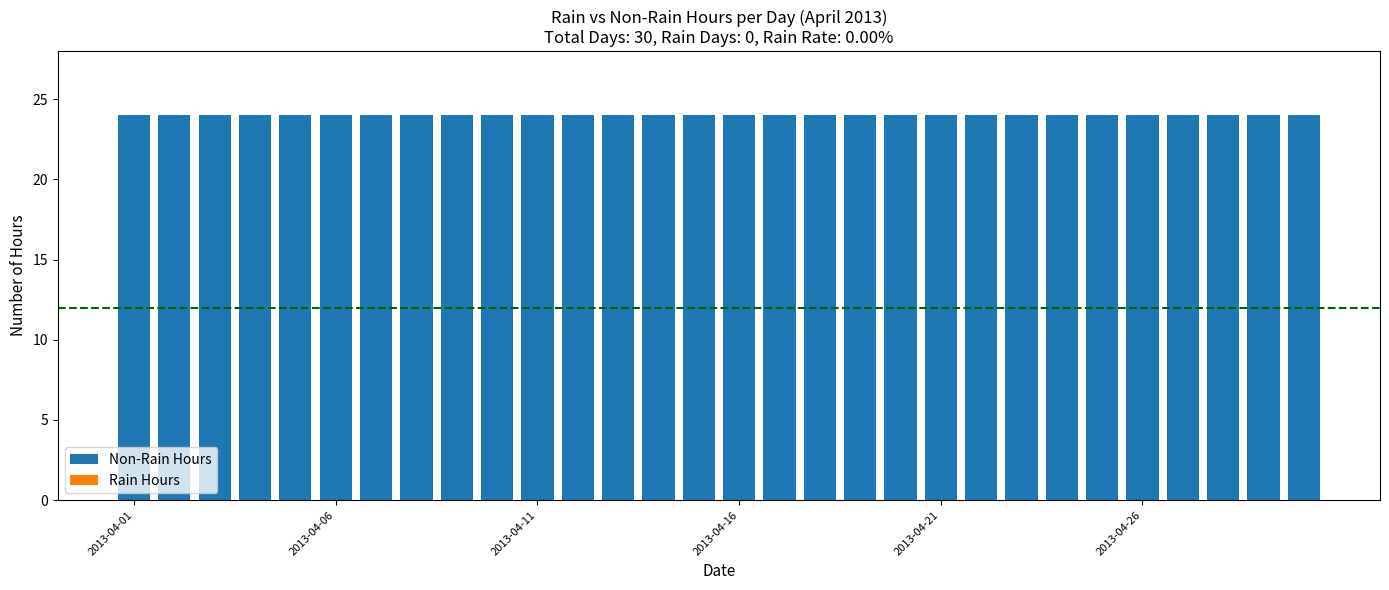

The value of Non-Rain Hours at 13 is 39. True or false?

False